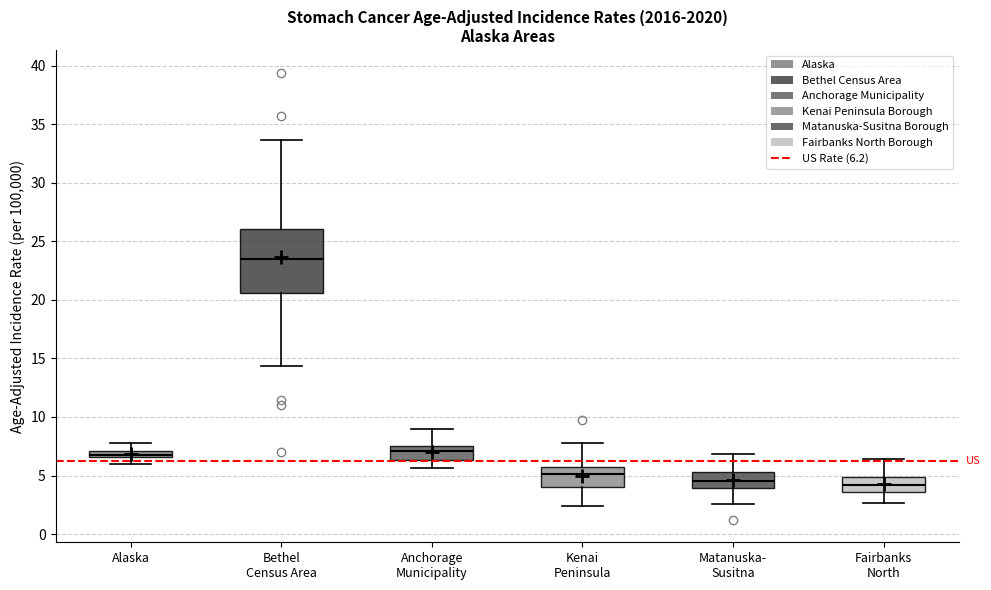

Which box's median line is the highest?

Bethel Census Area